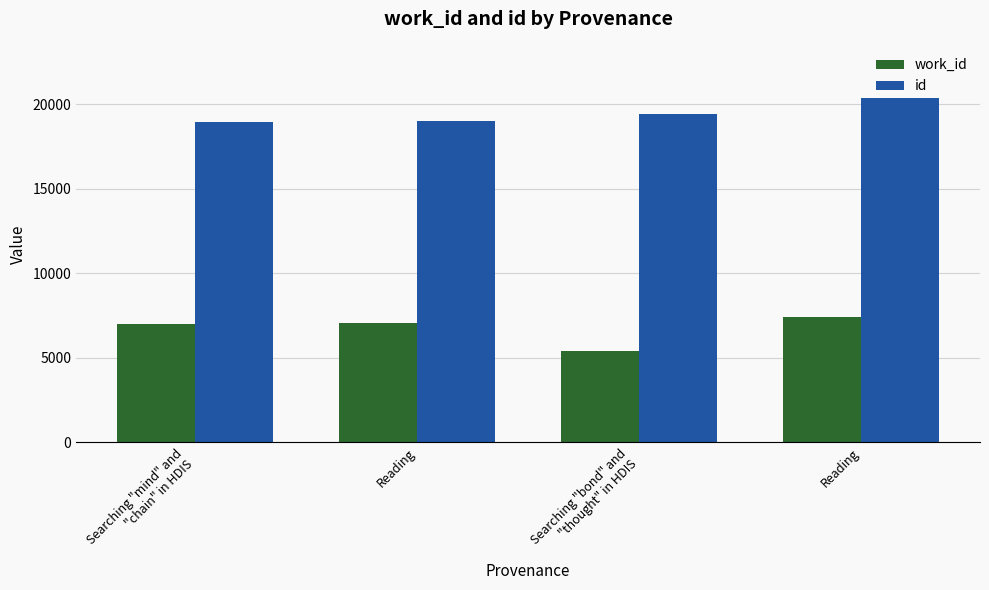

Between Reading and Searching "bond" and
"thought" in HDIS, which series saw the biggest shift?

work_id